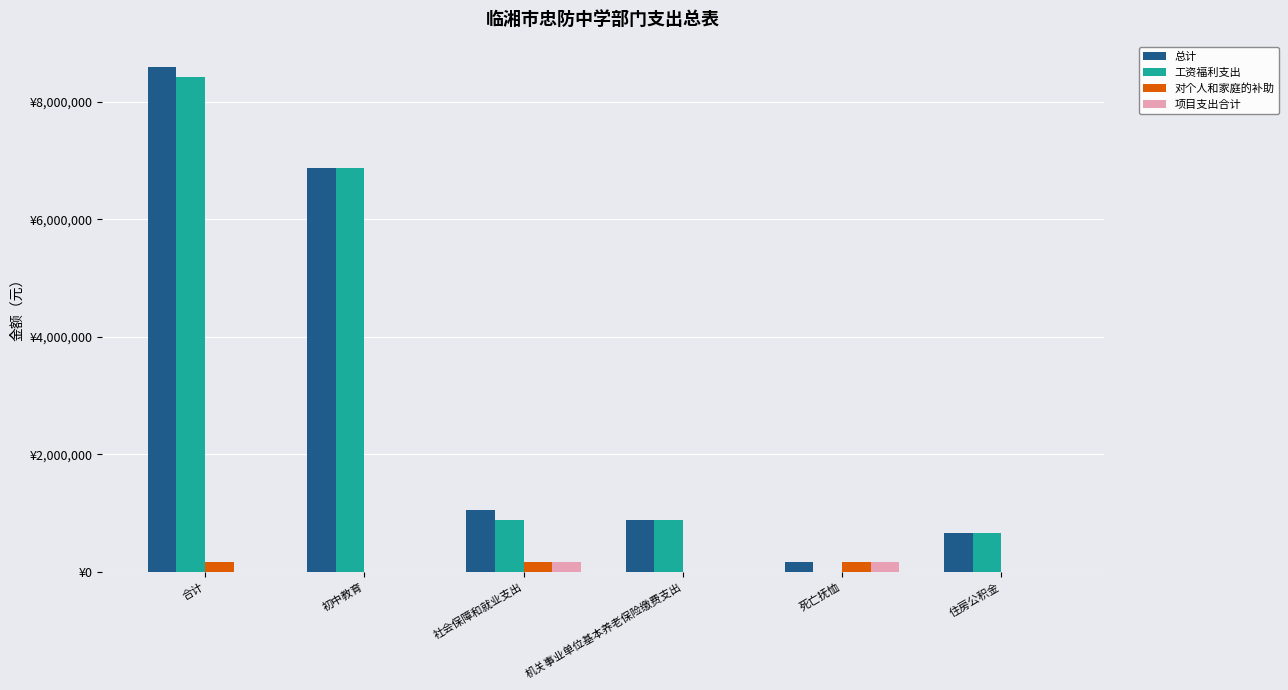

Reading left to right, extract all data points from this chart.

总计: 8589403.9	6867999.1	1057305.6	885465.6	171840.0	664099.2
工资福利支出: 8417563.9	6867999.1	885465.6	885465.6	0.0	664099.2
对个人和家庭的补助: 171840.0	0.0	171840.0	0.0	171840.0	0.0
项目支出合计: 0.0	0.0	171840.0	0.0	171840.0	0.0